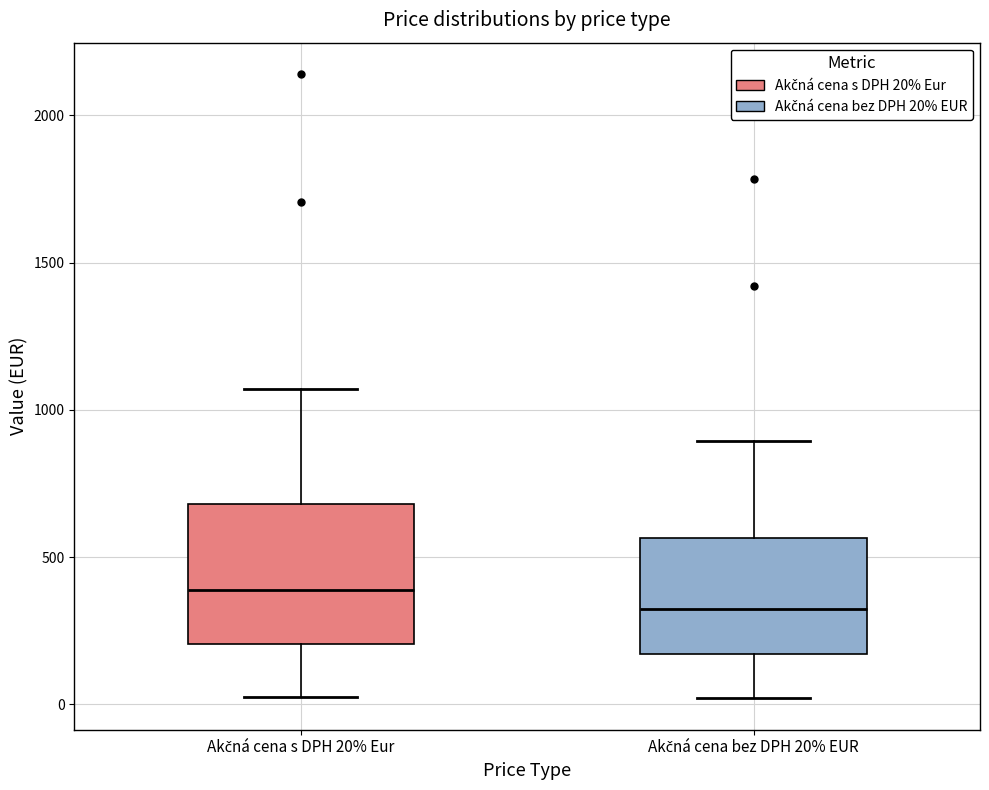

Reading left to right, transcribe this box plot: for each box, give where its median line is, the range the box spans, and where its two whiskers end, as read against the y-axis. The values are not printed on the chart, so give them approximately, as read against the axis.

Akčná cena s DPH 20% Eur: median 400, box 200 to 700, whiskers 0 to 1050
Akčná cena bez DPH 20% EUR: median 300, box 150 to 550, whiskers 0 to 900